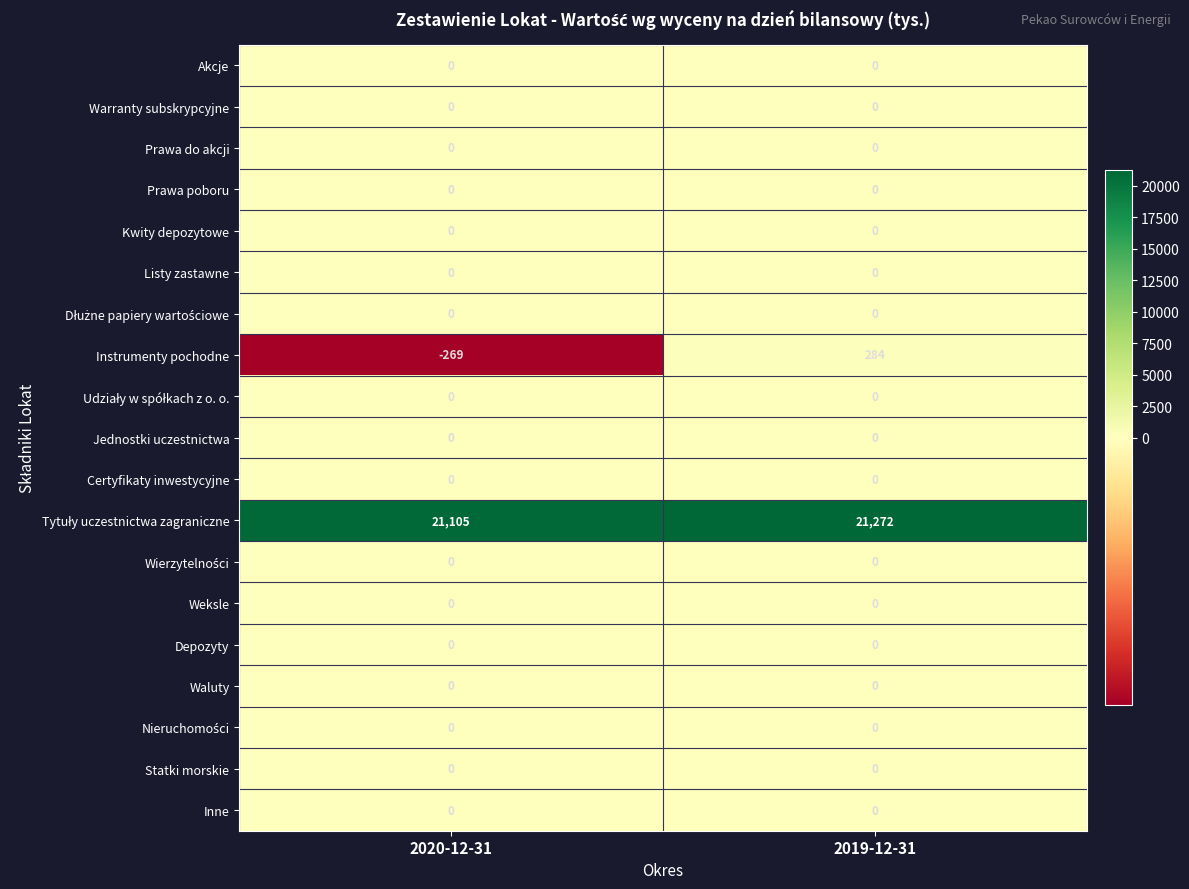

What is the total value across all series at 2019-12-31?

21556